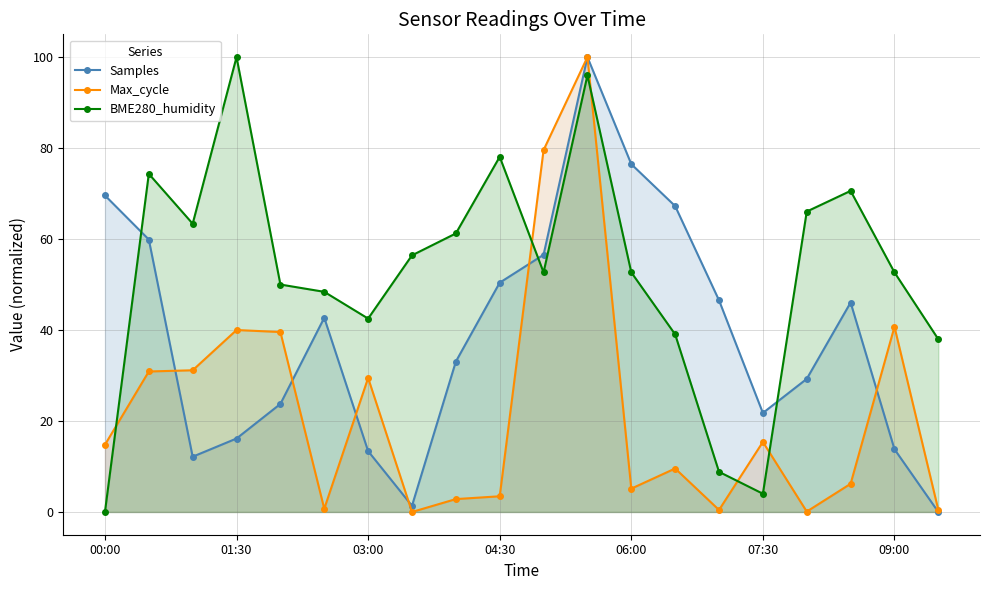

In Max_cycle, how many points are higher than both neighbors (excluding endpoints)?

6